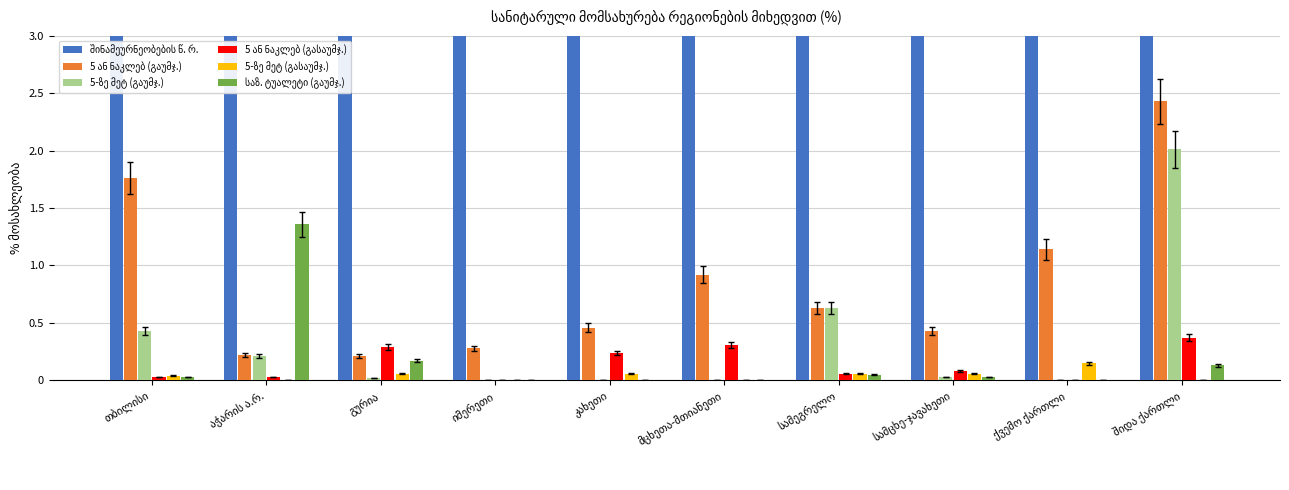

Reading right to left, transcribe all the data shown in this chart.

შინამეურნეობების წ. რ.: 2963.0	4728.1	1549.0	3385.1	998.3	3029.7	5812.5	1149.5	4133.7	14264.3
5 ან ნაკლებ (გაუმჯ.): 2.4	1.1	0.4	0.6	0.9	0.5	0.3	0.2	0.2	1.8
5-ზე მეტ (გაუმჯ.): 2.0	0.0	0.0	0.6	0.0	0.0	0.0	0.0	0.2	0.4
5 ან ნაკლებ (გასაუმჯ.): 0.4	0.0	0.1	0.1	0.3	0.2	0.0	0.3	0.0	0.0
5-ზე მეტ (გასაუმჯ.): 0.0	0.1	0.1	0.1	0.0	0.1	0.0	0.1	0.0	0.0
საზ. ტუალეტი (გაუმჯ.): 0.1	0.0	0.0	0.1	0.0	0.0	0.0	0.2	1.4	0.0